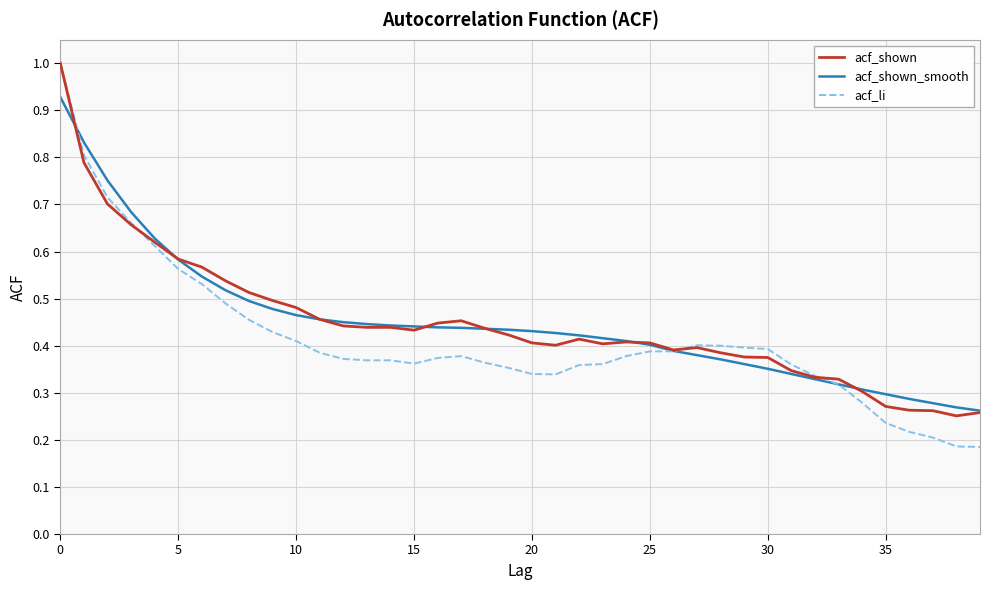

Which series has the largest range (max minus min)?

acf_li